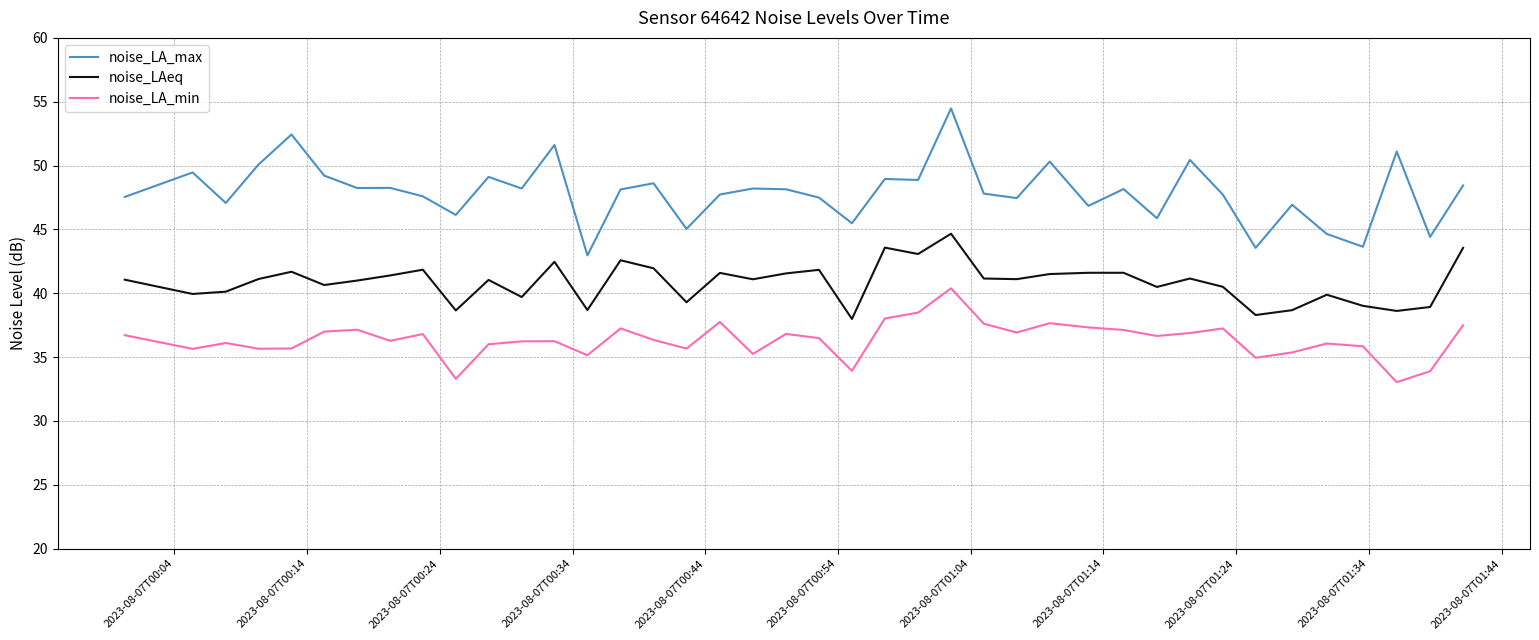

List the series in order of their overall mean, highest first.

noise_LA_max, noise_LAeq, noise_LA_min